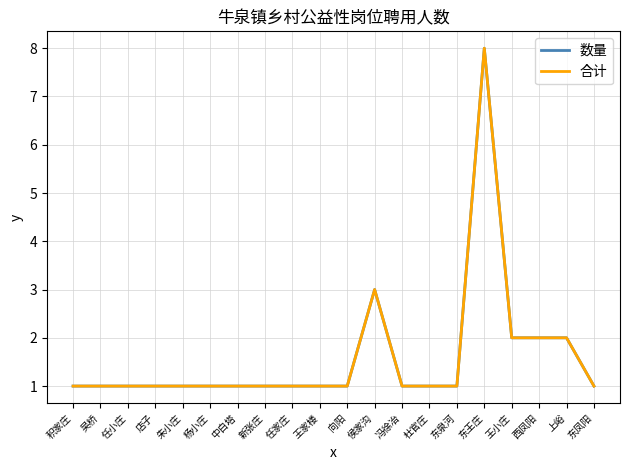

Does the chart have visible grid lines?

Yes